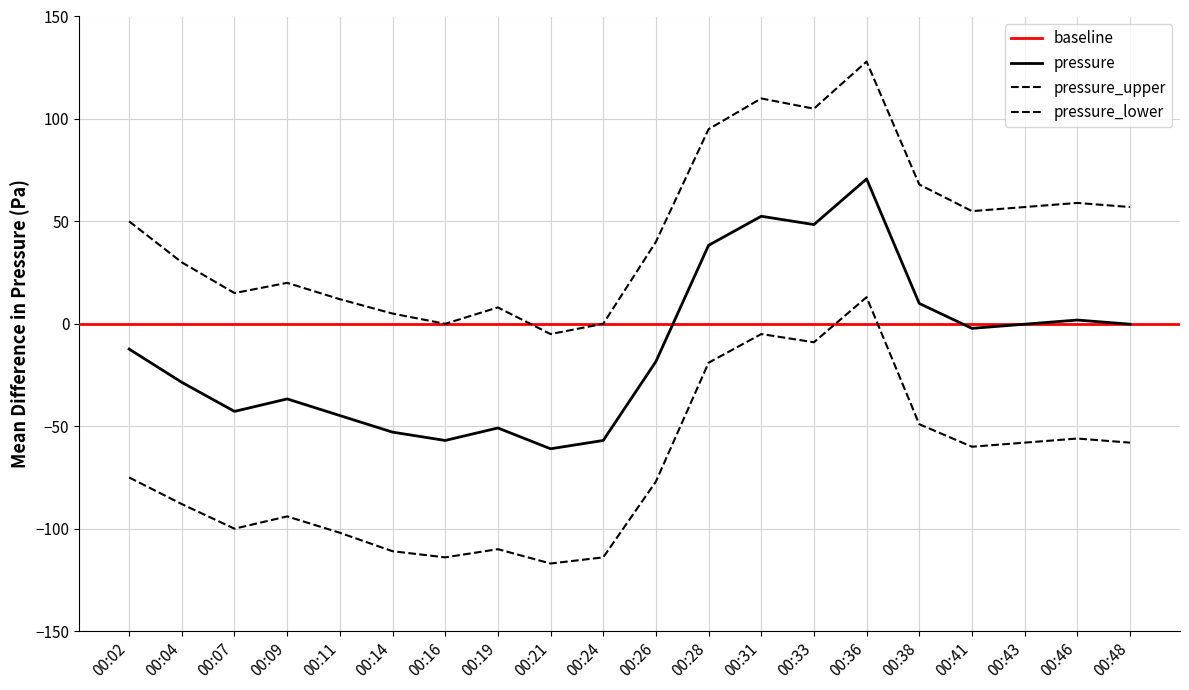

What is the difference between the highest and lowest values at 00:41?

115.0